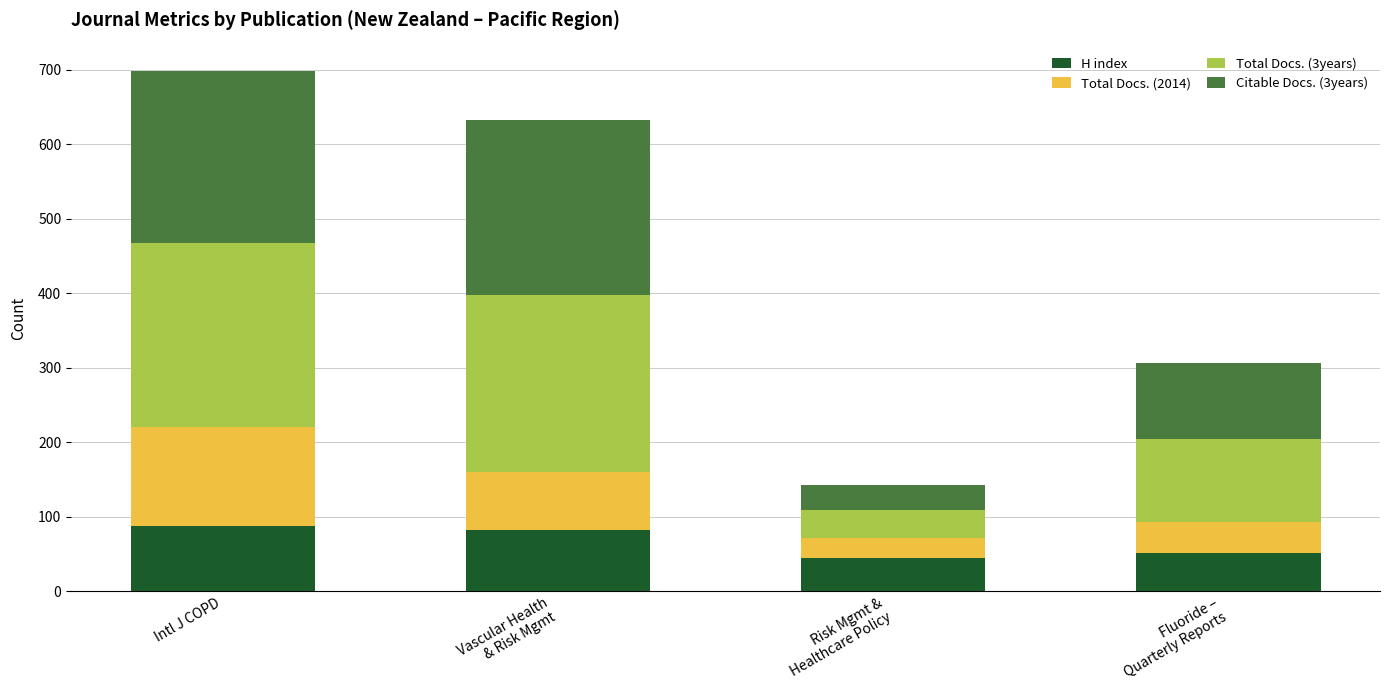

What is the difference between the H index values at Risk Mgmt &
Healthcare Policy and Intl J COPD?

43